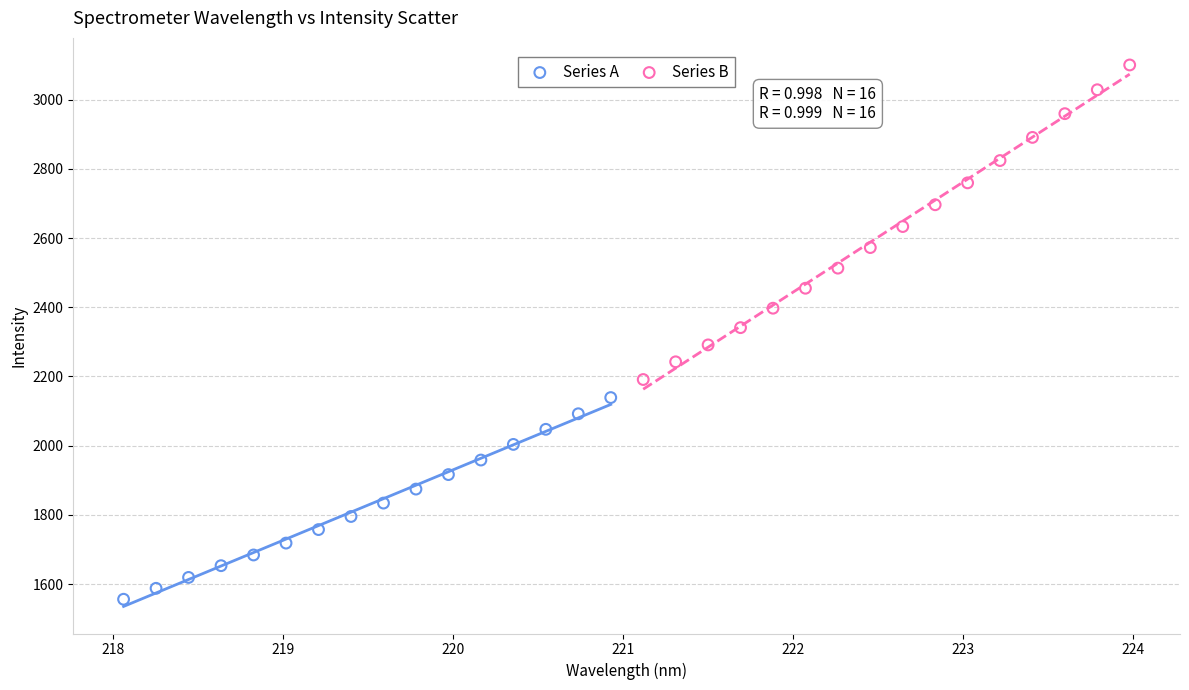

What are all the series names shown in the legend?

Series A, Series B